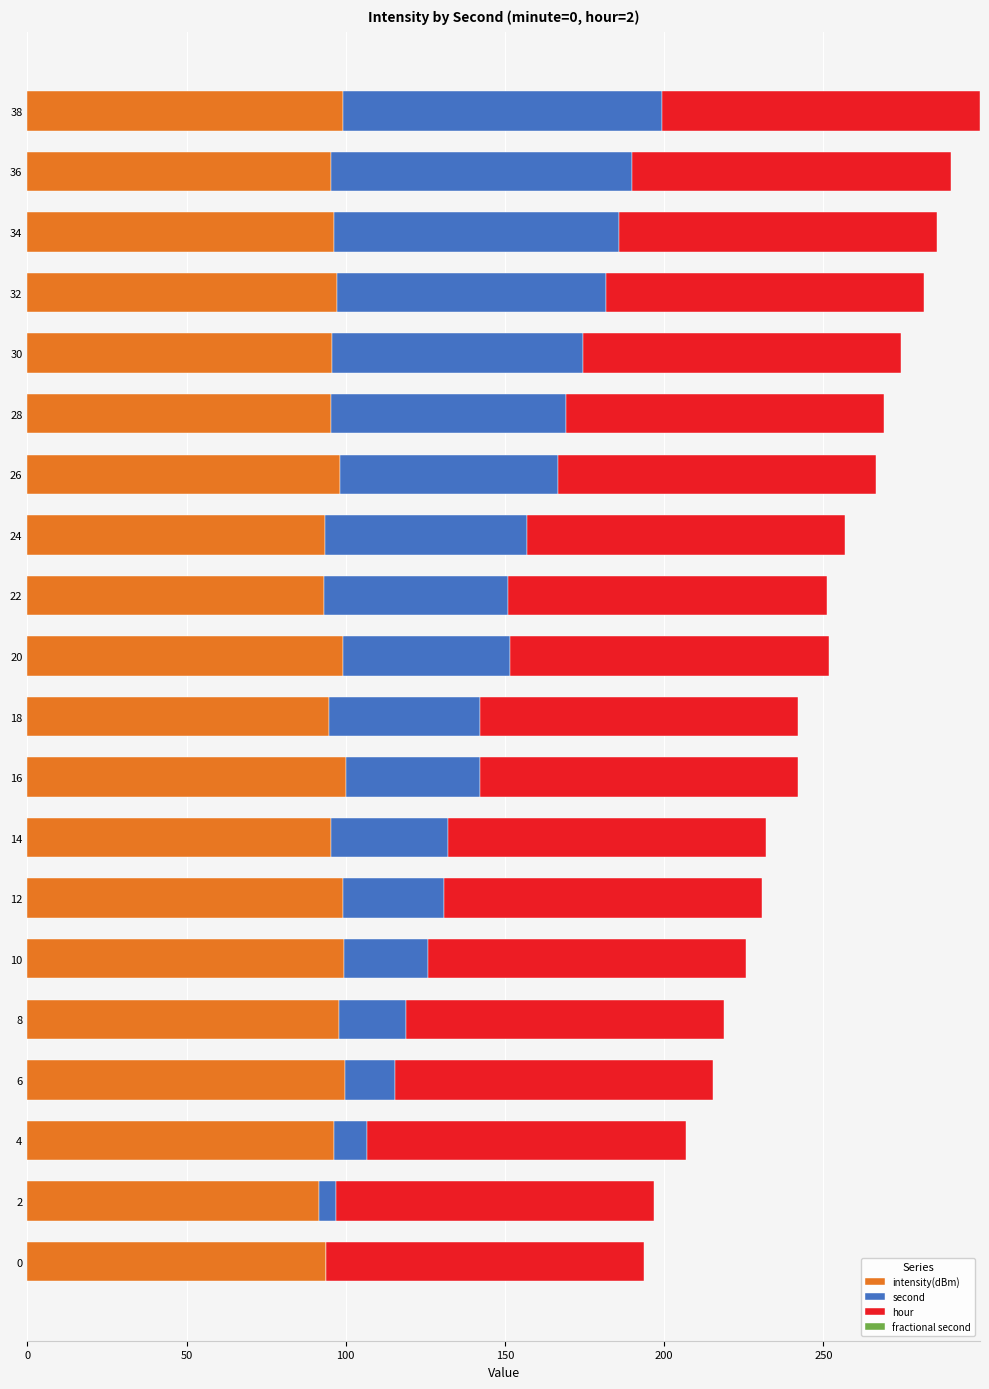

What is the total value across all series at 38?

299.2